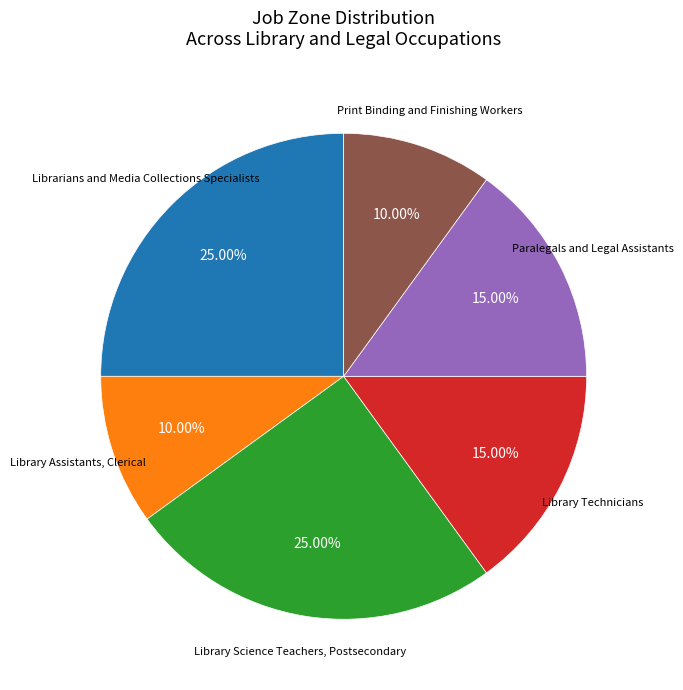

Is there any slice that represents more than half of the pie?

No